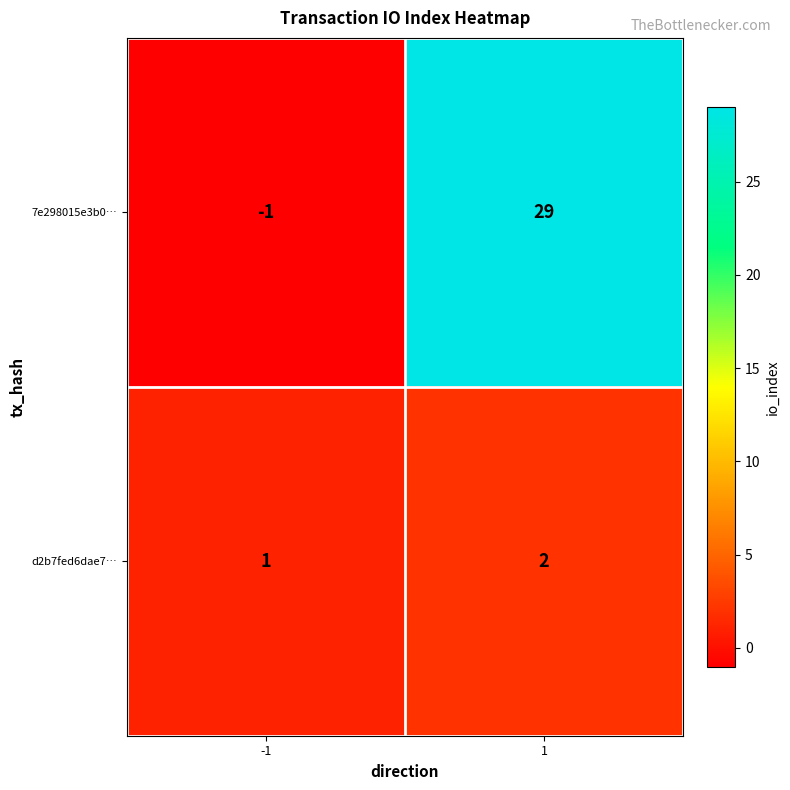

Is it true that d2b7fed6dae7… equals 1 at -1?

True